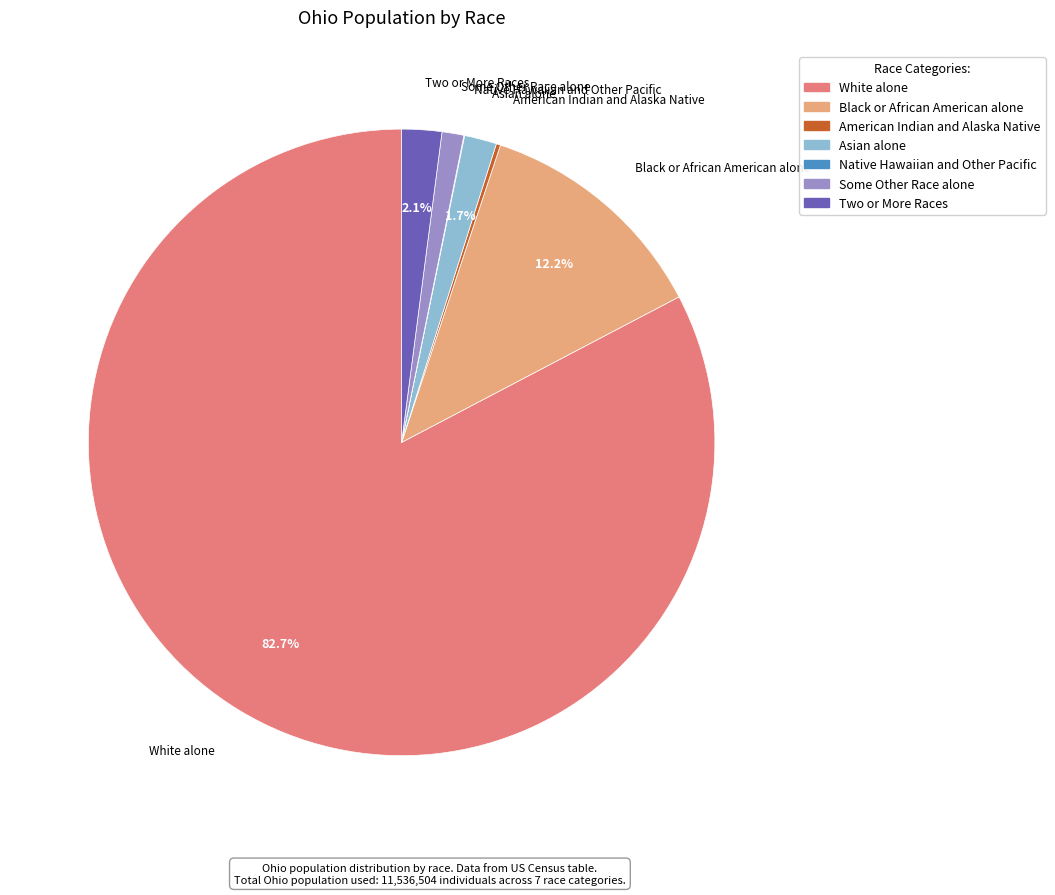

Which has a higher value, Some Other Race alone or Black or African American alone?

Black or African American alone